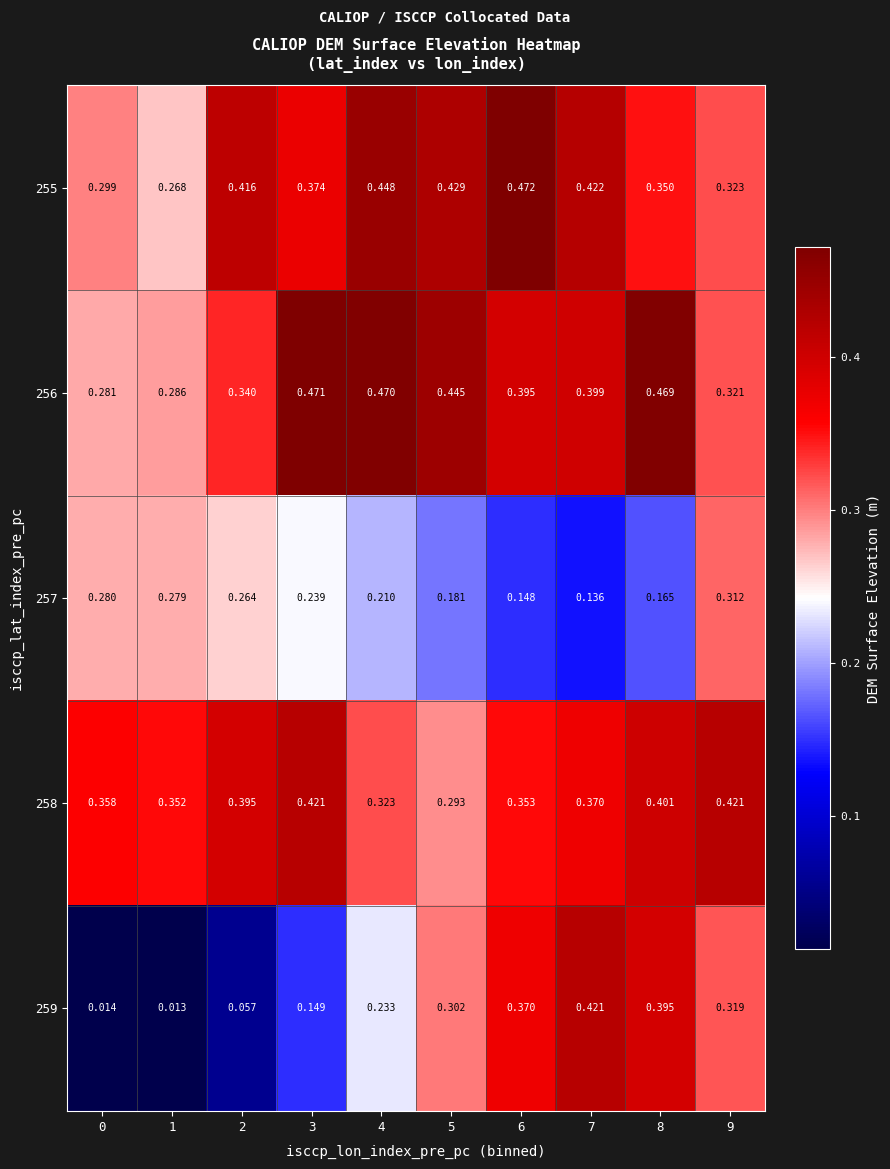

Which series has the widest spread of values?

259